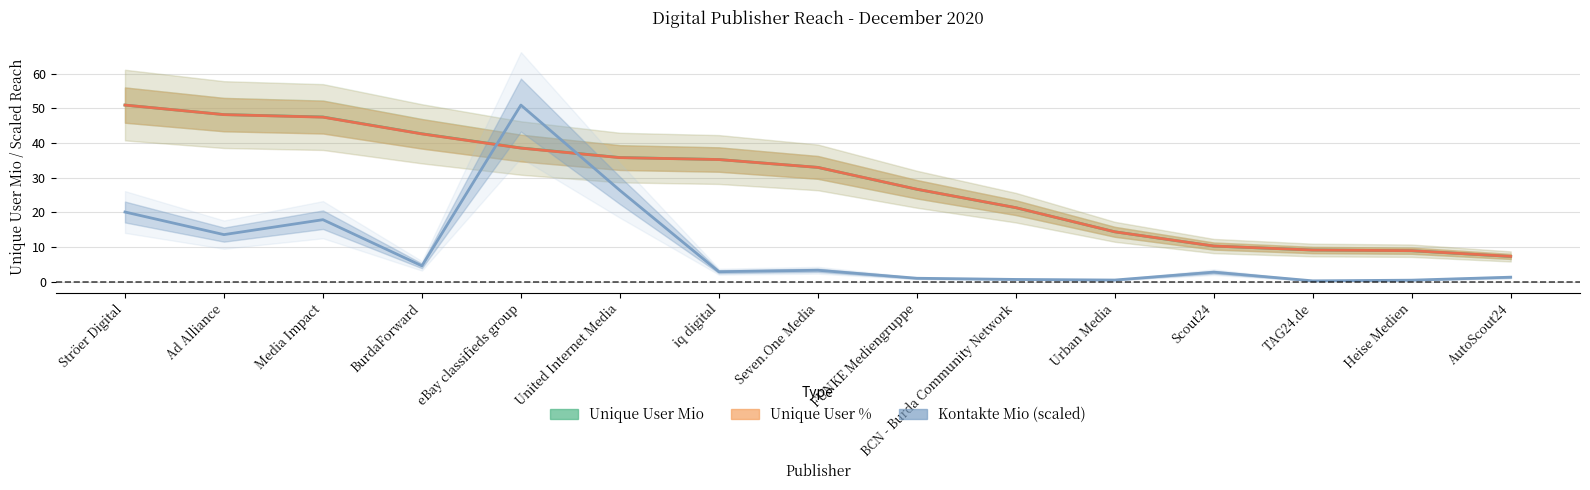

True or false: Unique User % has more than 2 interior local peaks.

False